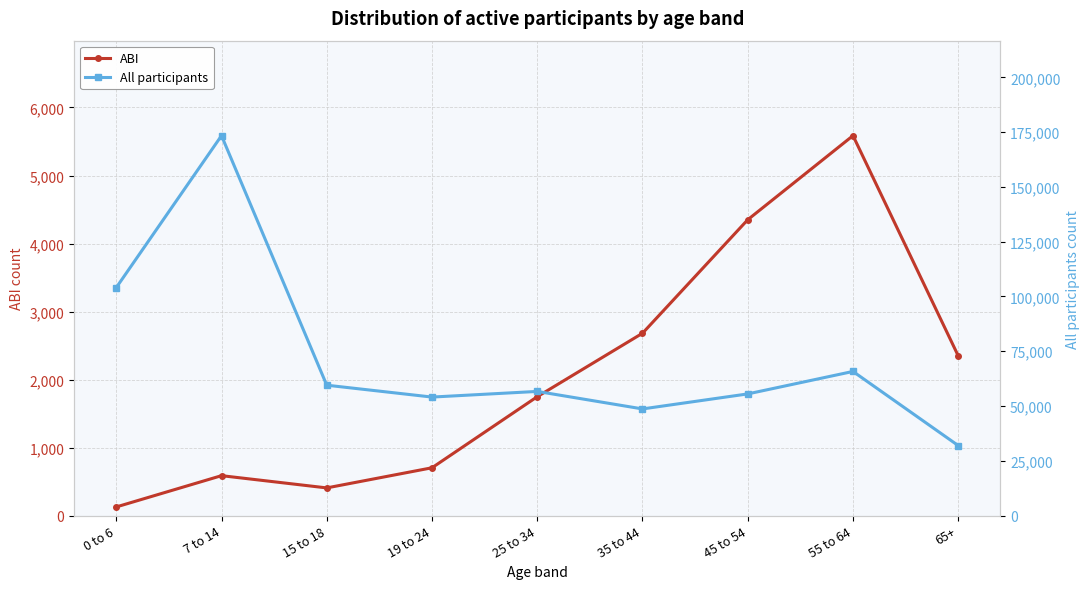

Where is All participants nearest to the value 102669?

0 to 6